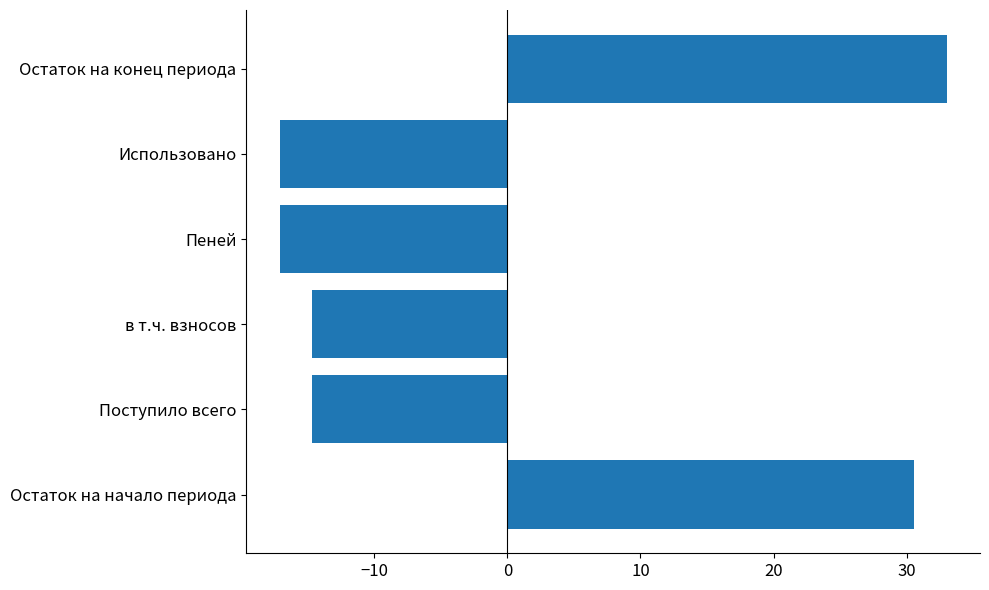

Reading bottom to top, extract all data points from this chart.

30.6	-14.7	-14.7	-17.1	-17.1	33.0